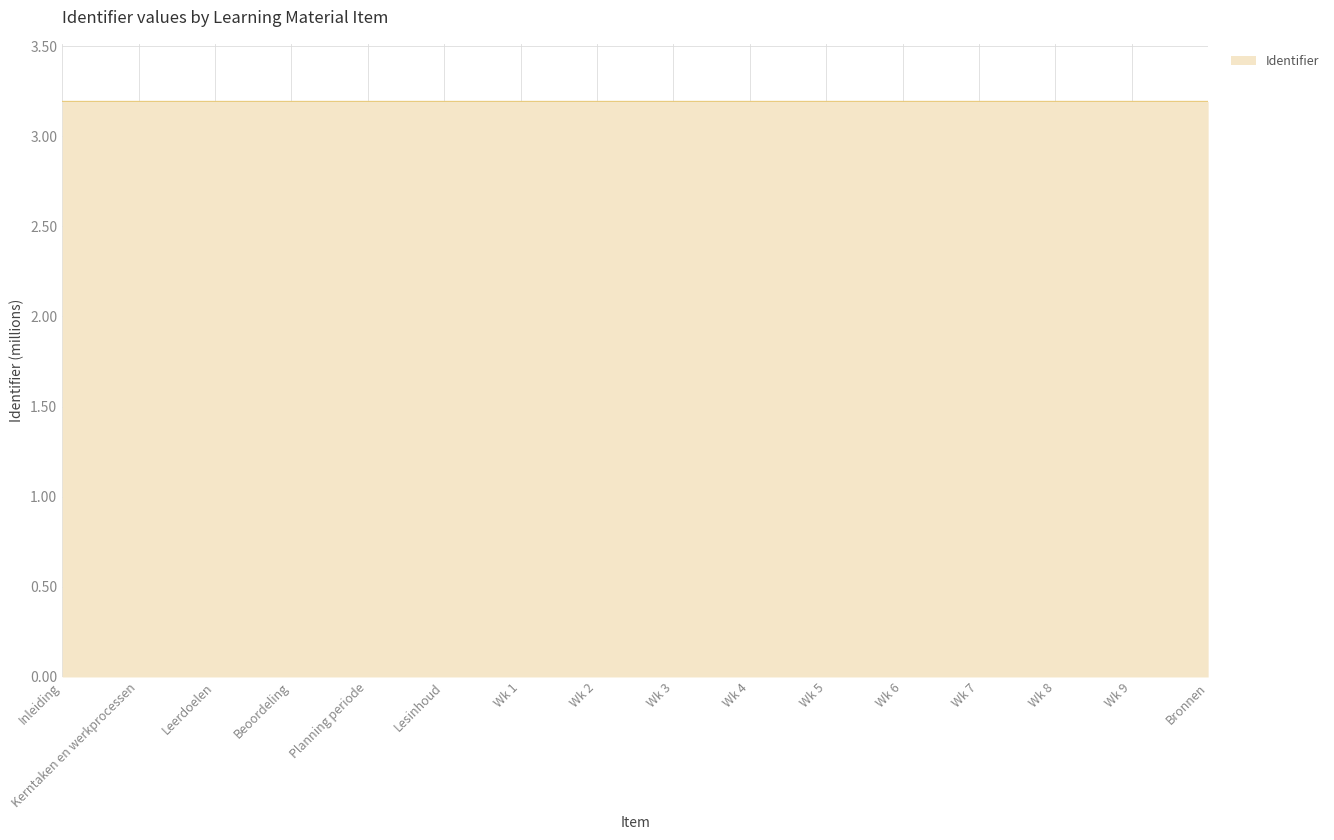

True or false: the data shows 3.2 at Kerntaken en werkprocessen.

True